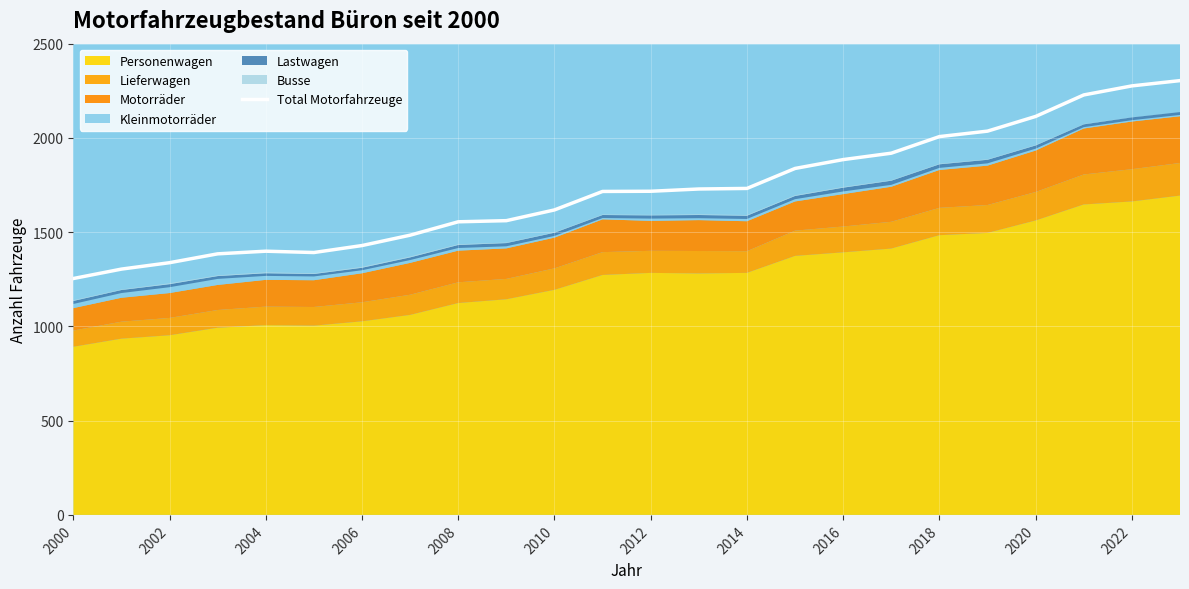

Reading left to right, transcribe all the data shown in this chart.

1254	1304	1338	1385	1399	1392	1429	1484	1555	1561	1618	1716	1717	1729	1732	1838	1885	1919	2007	2036	2114	2228	2276	2304